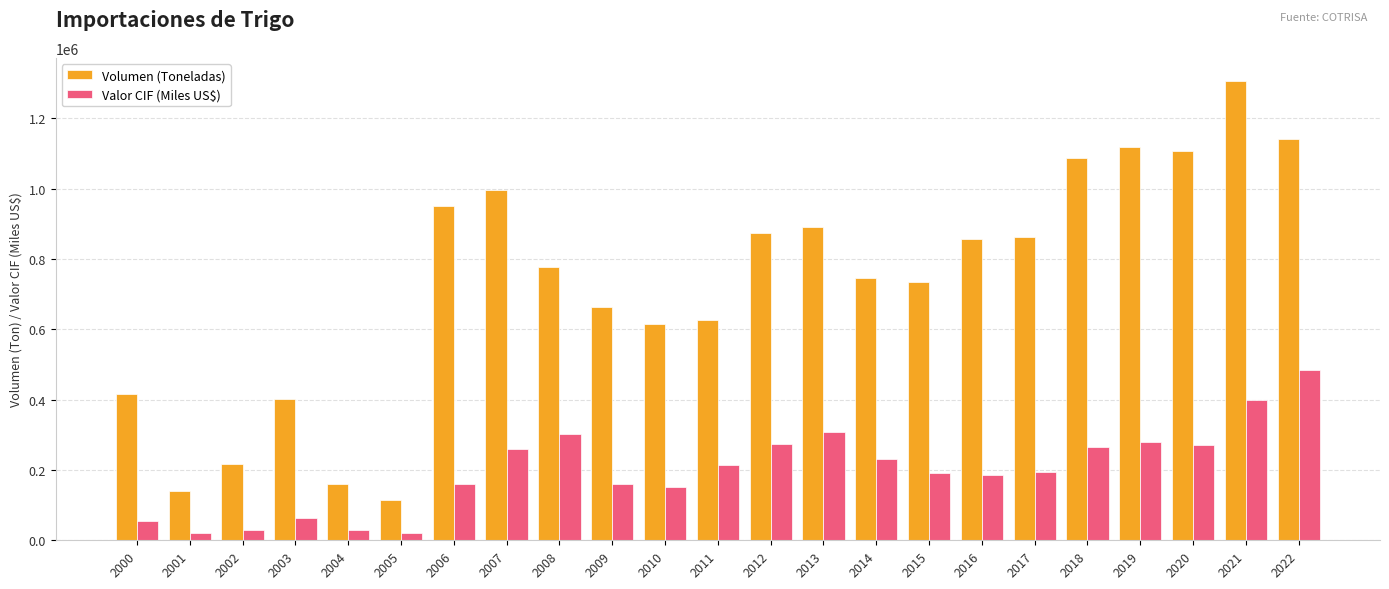

At 2000, list the series in order from largest to smallest.

Volumen (Toneladas), Valor CIF (Miles US$)